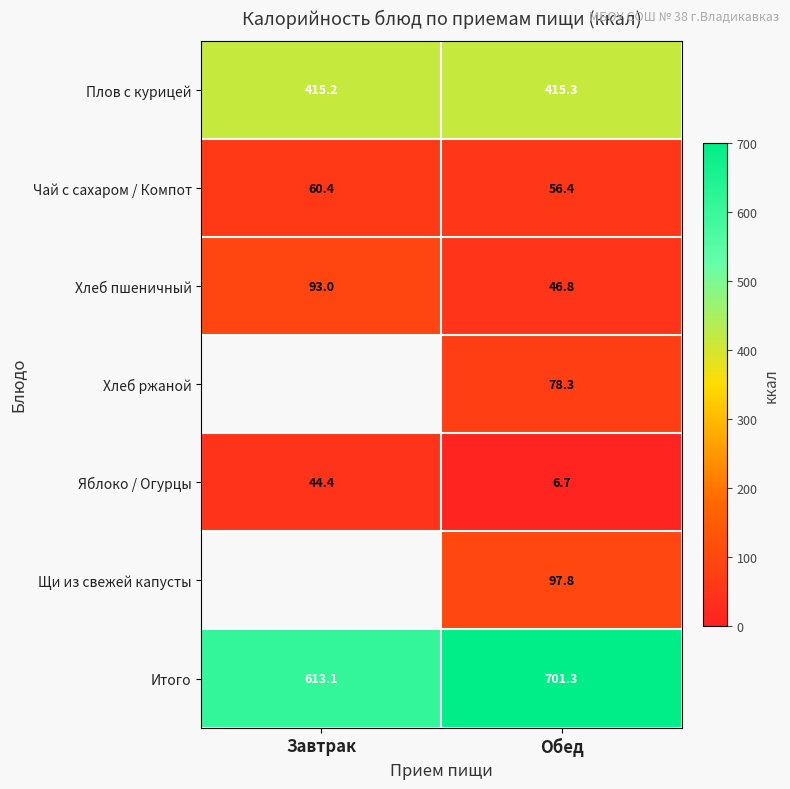

Where does the Яблоко / Огурцы series first go above 44?

Завтрак